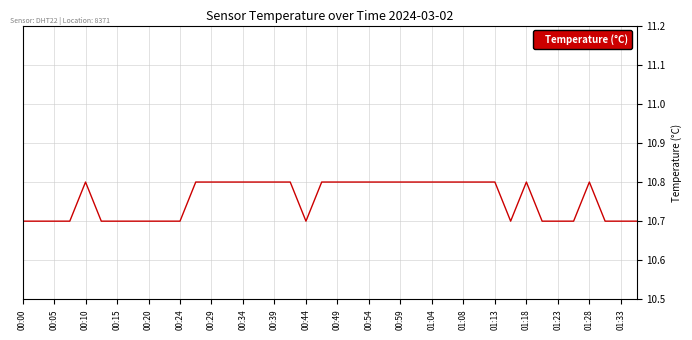

True or false: the data has more than 1 interior local peaks.

True